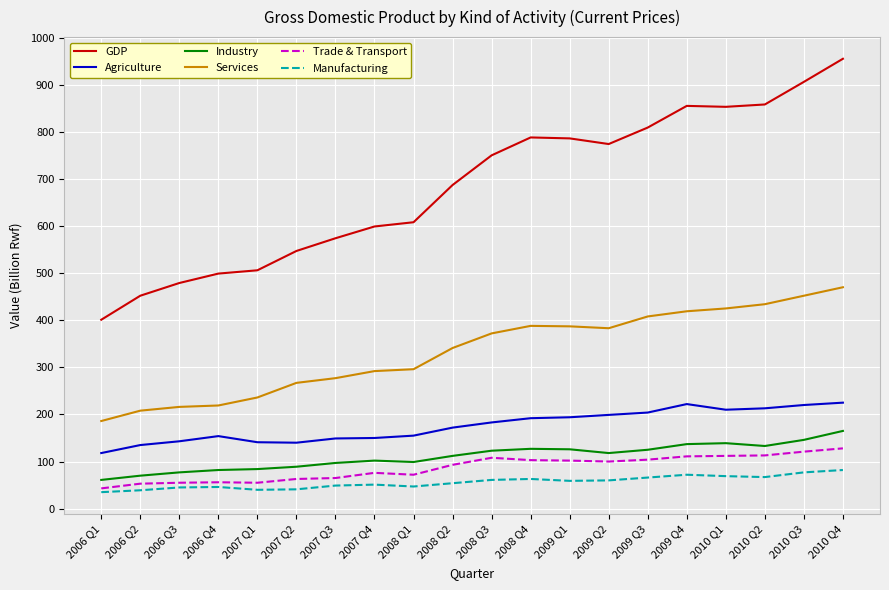

Is it true that Trade & Transport equals 83 at 2010 Q4?

False